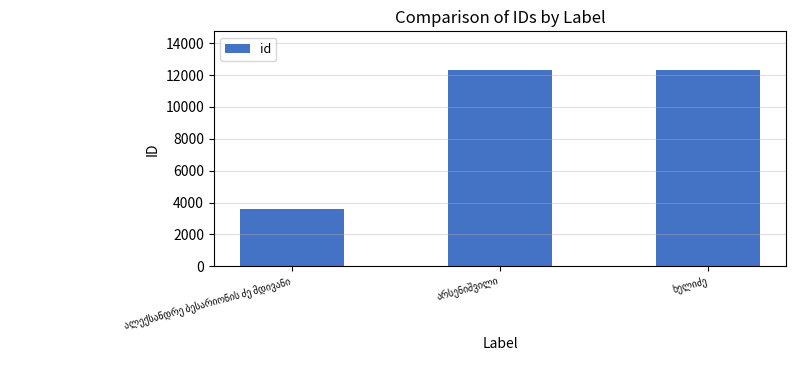

What is the sum of all values?

28144